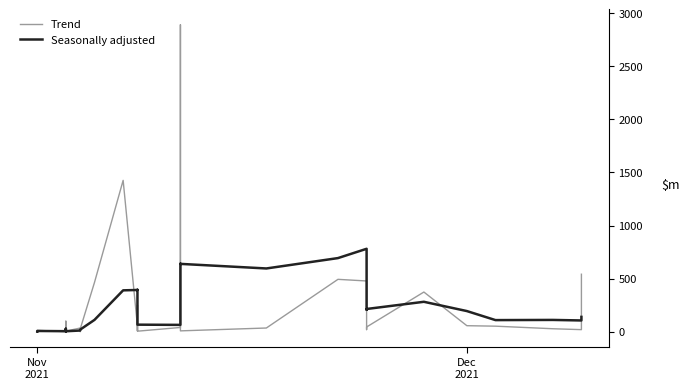

What are all the series names shown in the legend?

Seasonally adjusted, Trend